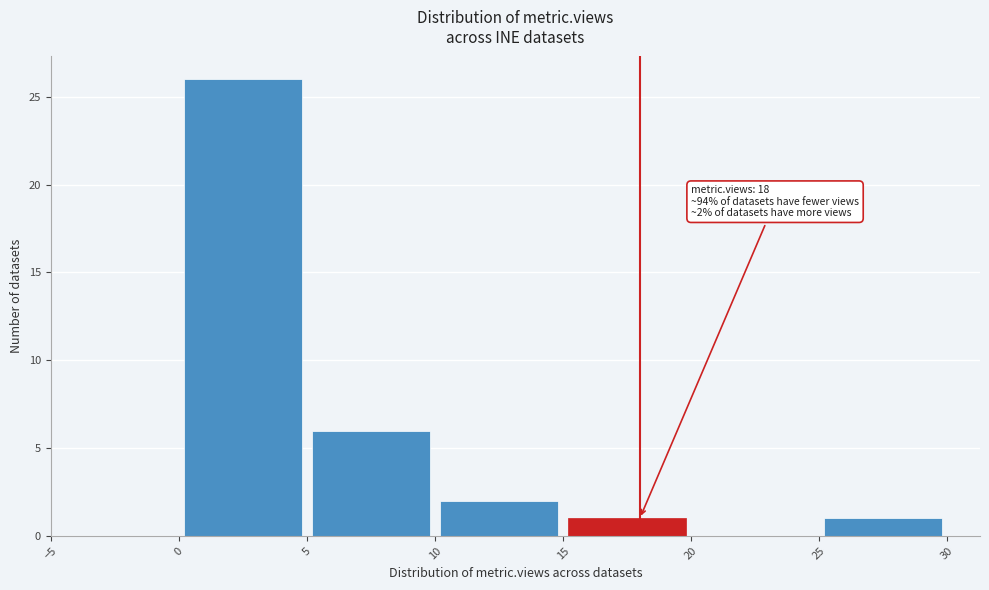

Over which range of the x-axis is the bar tallest?

0 to 5